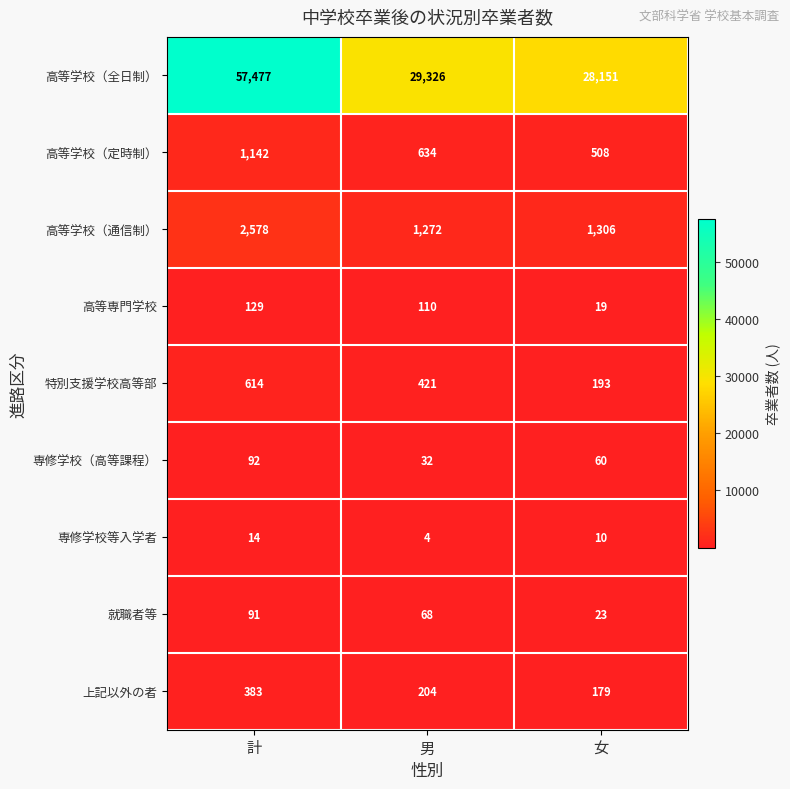

Reading left to right, list all the values displayed in this chart.

高等学校（全日制）: 計=57477	男=29326	女=28151
高等学校（定時制）: 計=1142	男=634	女=508
高等学校（通信制）: 計=2578	男=1272	女=1306
高等専門学校: 計=129	男=110	女=19
特別支援学校高等部: 計=614	男=421	女=193
専修学校（高等課程）: 計=92	男=32	女=60
専修学校等入学者: 計=14	男=4	女=10
就職者等: 計=91	男=68	女=23
上記以外の者: 計=383	男=204	女=179